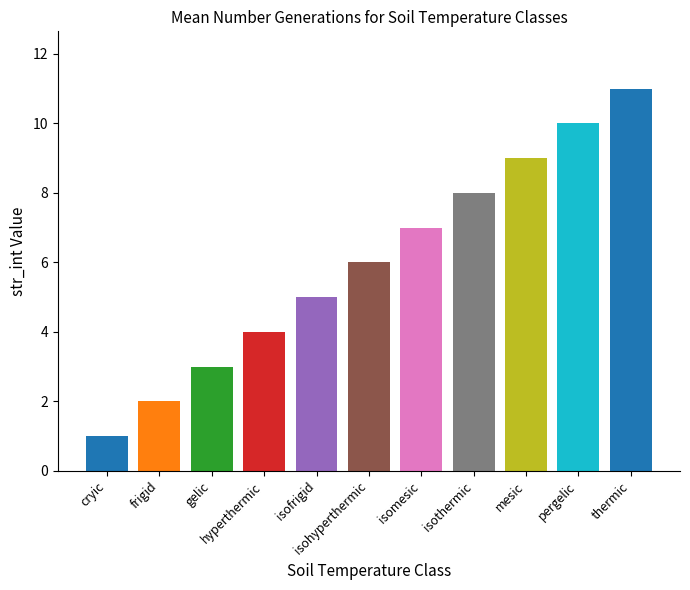

The chart shows a value of 3 at gelic. True or false?

True